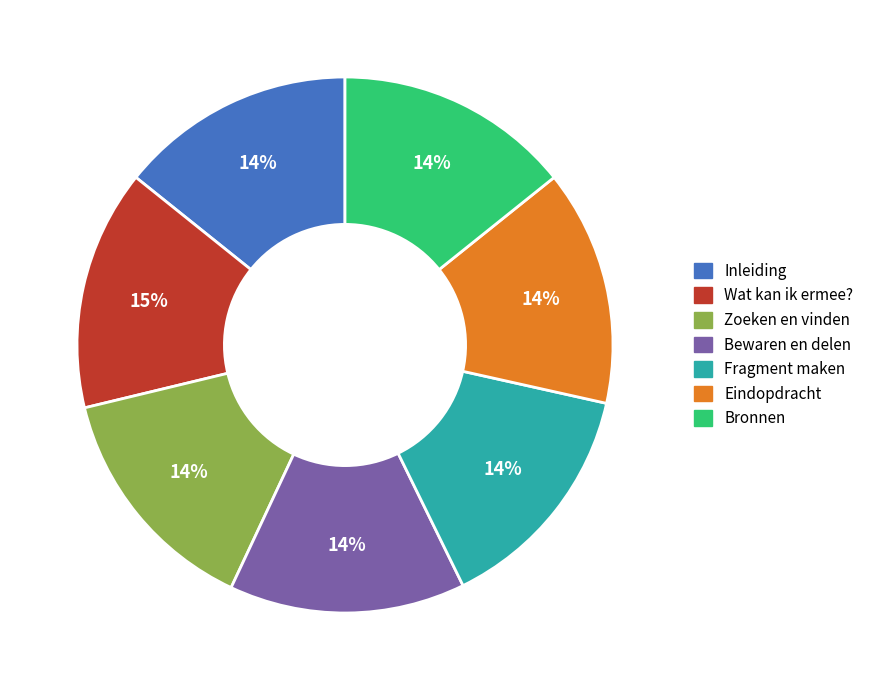

Combined, do Fragment maken and Inleiding account for over 50%?

No